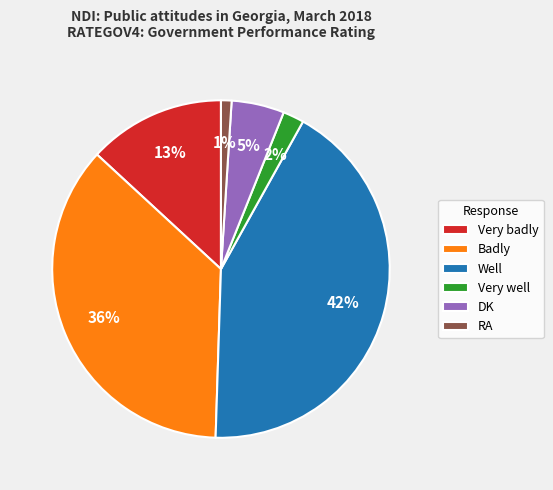

True or false: Well accounts for 42% of the total.

True